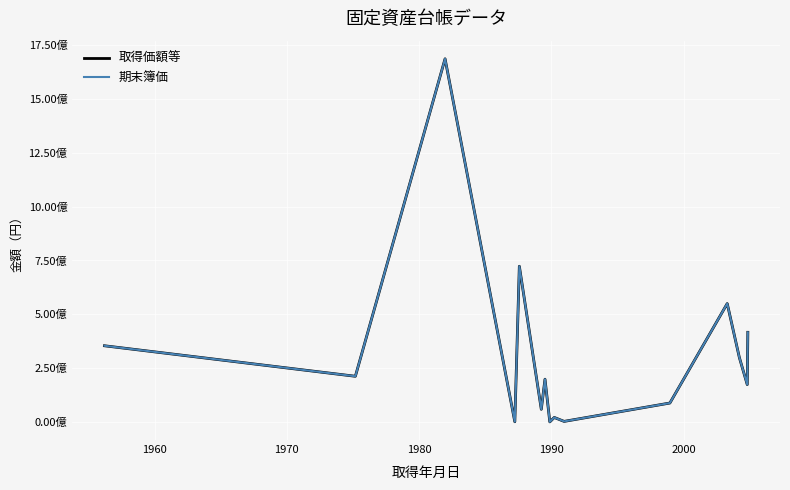

Does the chart display data point markers on the line(s)?

No